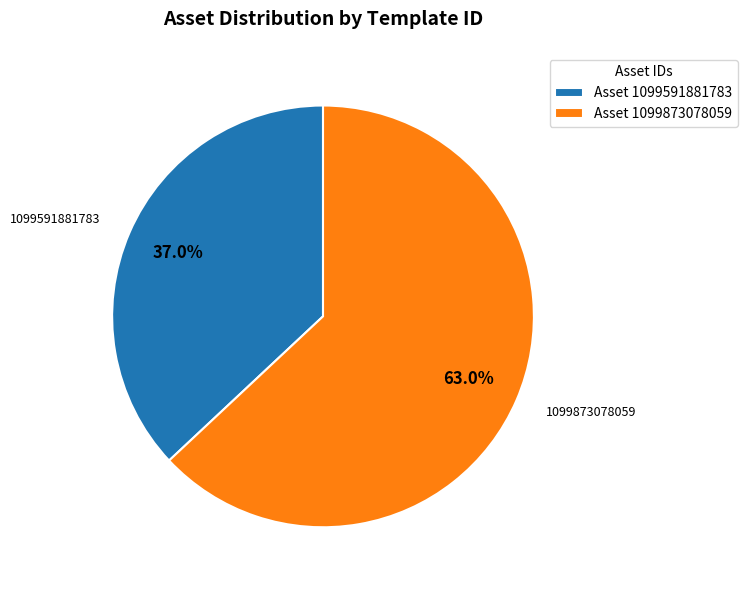

Rank the categories by value from lowest to highest.

Asset 1099591881783, Asset 1099873078059